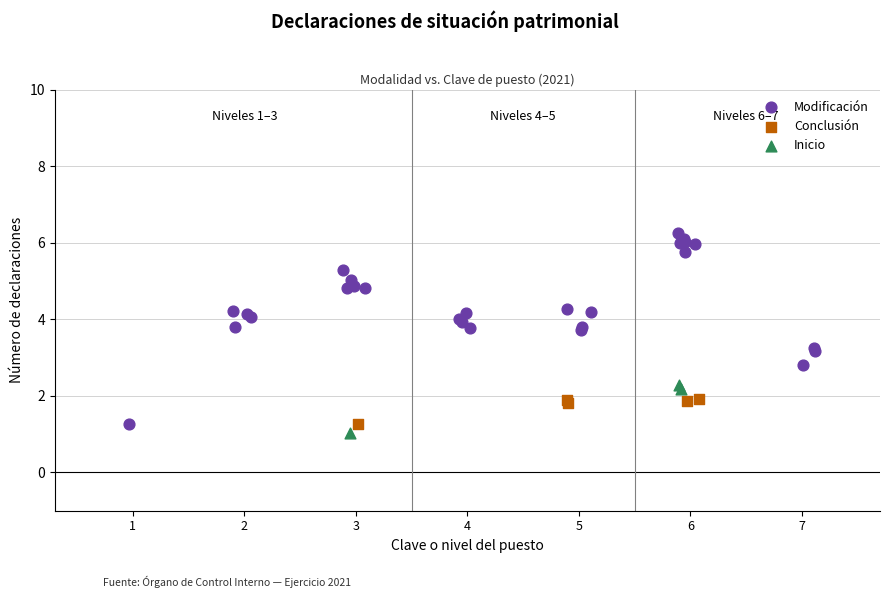

Which series contains the highest Y value?

Modificación